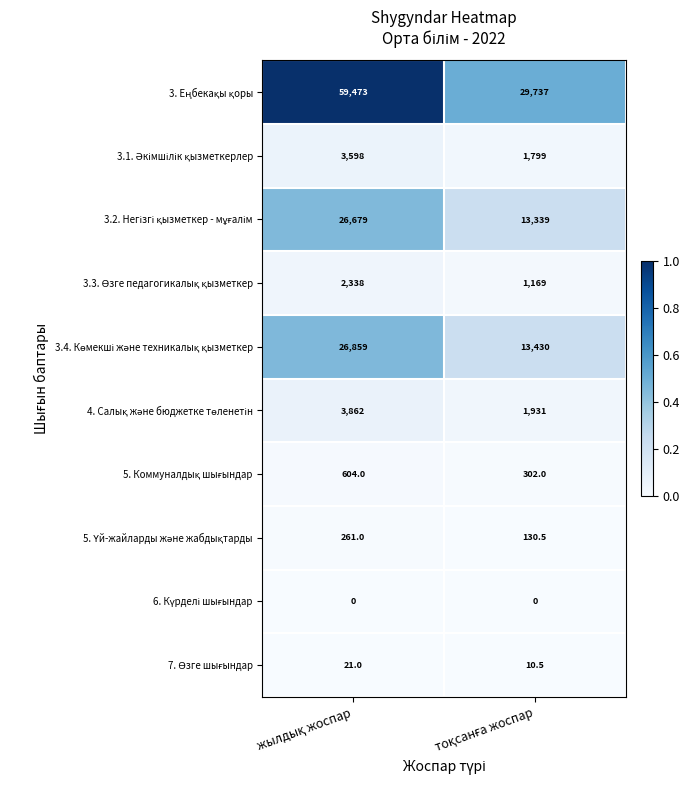

Rank the series by their maximum value, from lowest to highest.

6. Күрделі шығындар, 7. Өзге шығындар, 5. Үй-жайларды және жабдықтарды, 5. Коммуналдық шығындар, 3.3. Өзге педагогикалық қызметкер, 3.1. Әкімшілік қызметкерлер, 4. Салық және бюджетке төленетін, 3.2. Негізгі қызметкер - мұғалім, 3.4. Көмекші және техникалық қызметкер, 3. Еңбекақы қоры